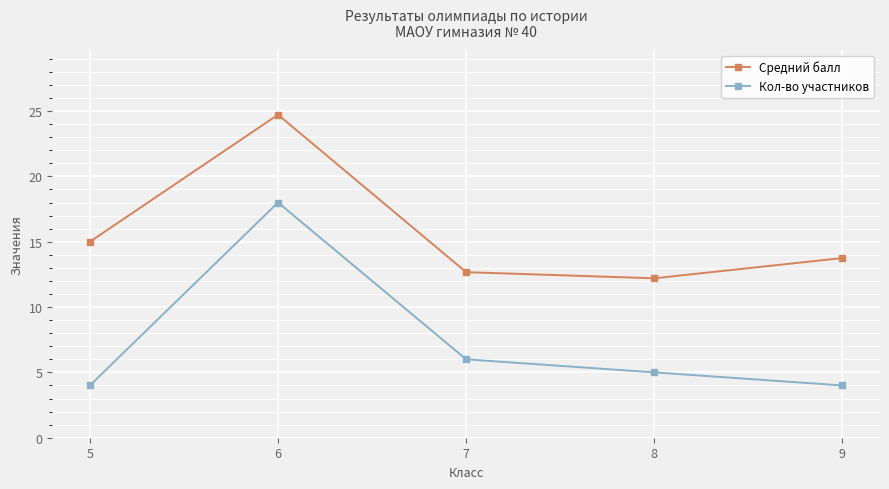

What is the sum of all Средний балл values?

78.3